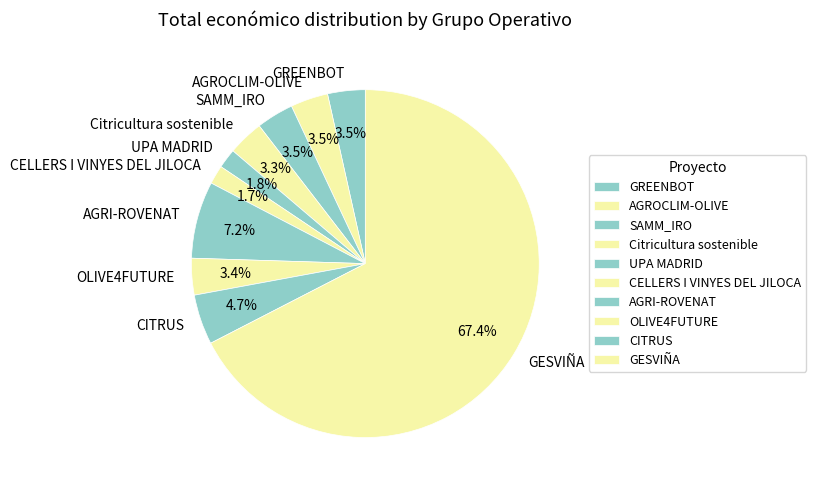

Between CITRUS and OLIVE4FUTURE, which is larger?

CITRUS